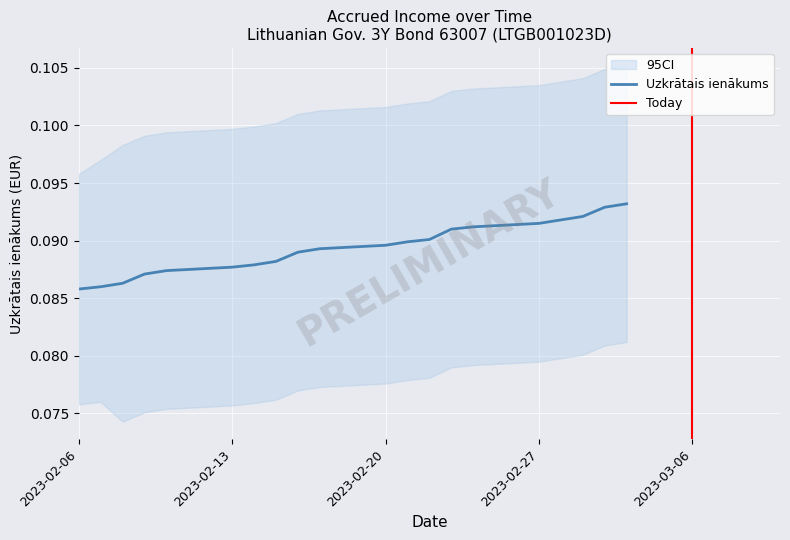

At which label is the value closest to 0?

2023-02-06